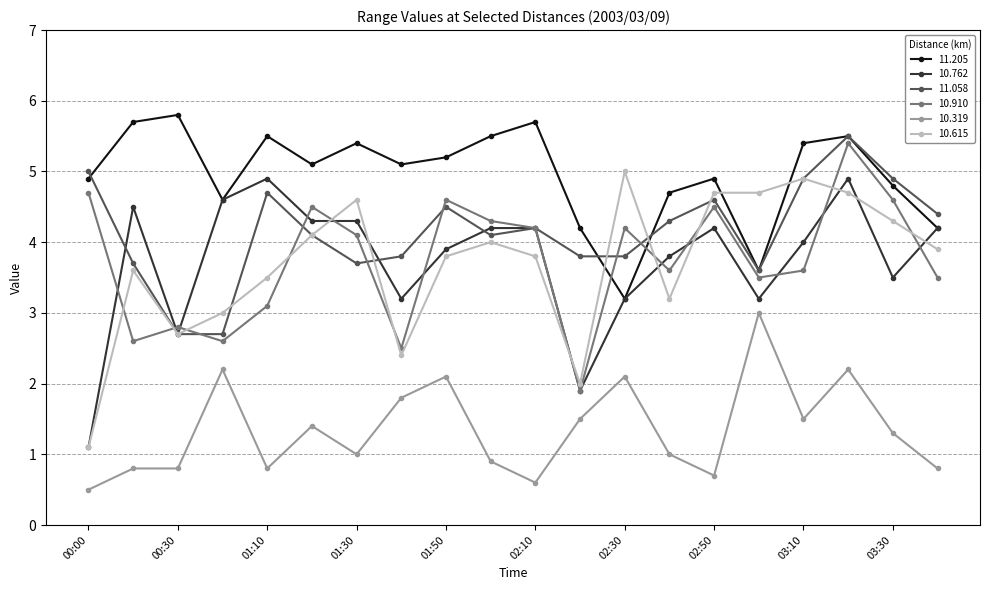

What is the minimum value for 10.615?

1.1